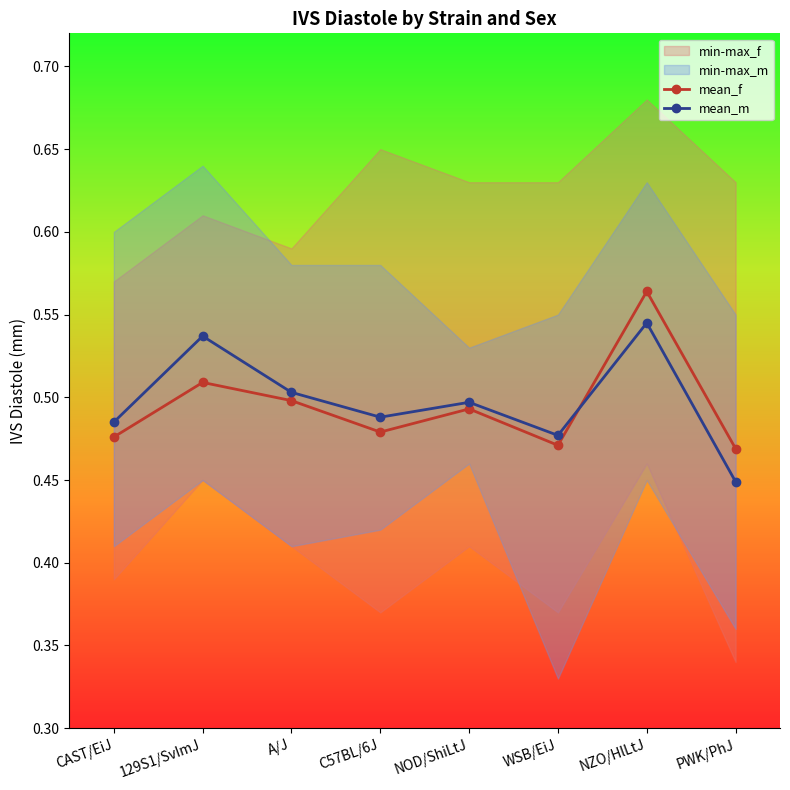

At which label does mean_m reach its minimum?

PWK/PhJ